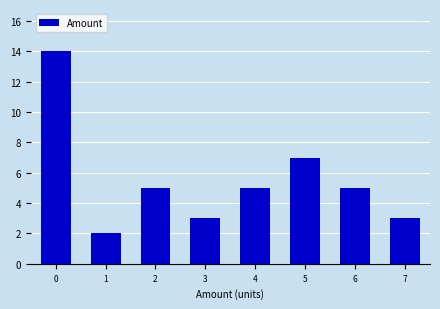

What is the sum of all values?

44